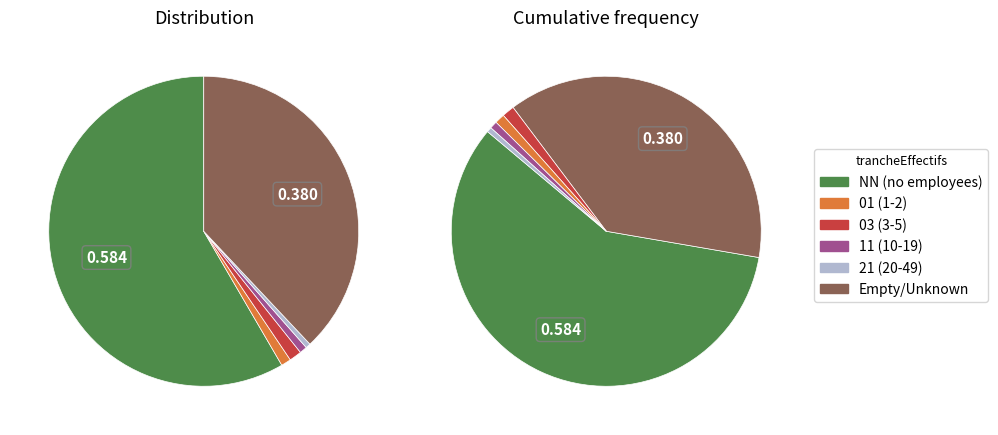

True or false: 03 accounts for 8% of the total.

False